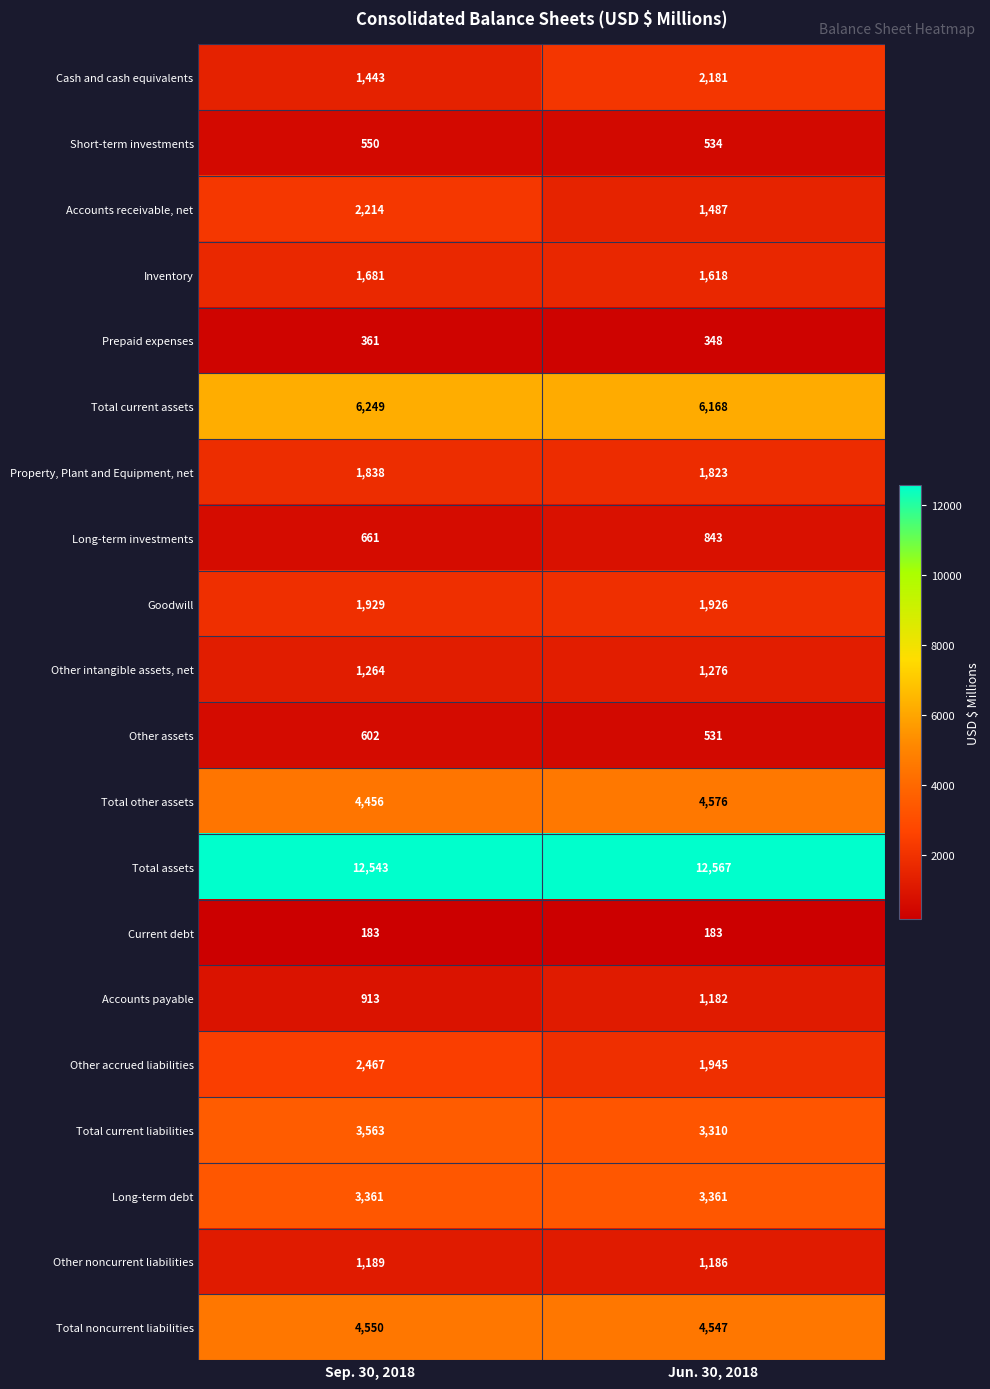

What is the maximum value shown in the chart?

12567